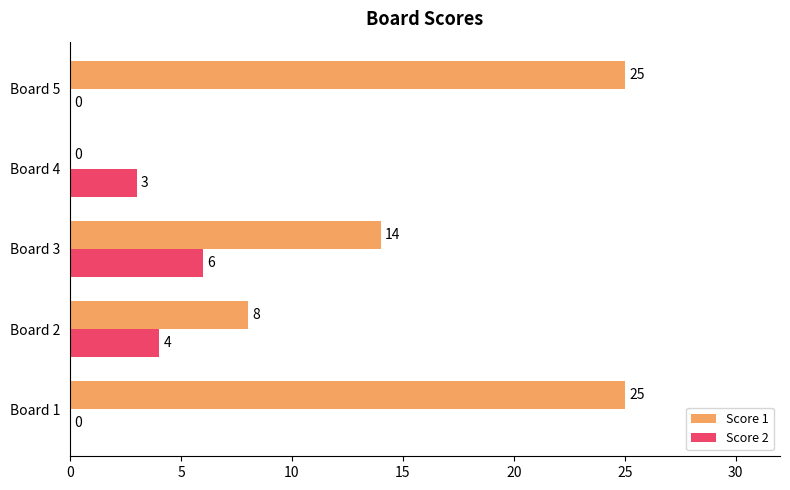

How many positive values does the Score 2 series have?

3